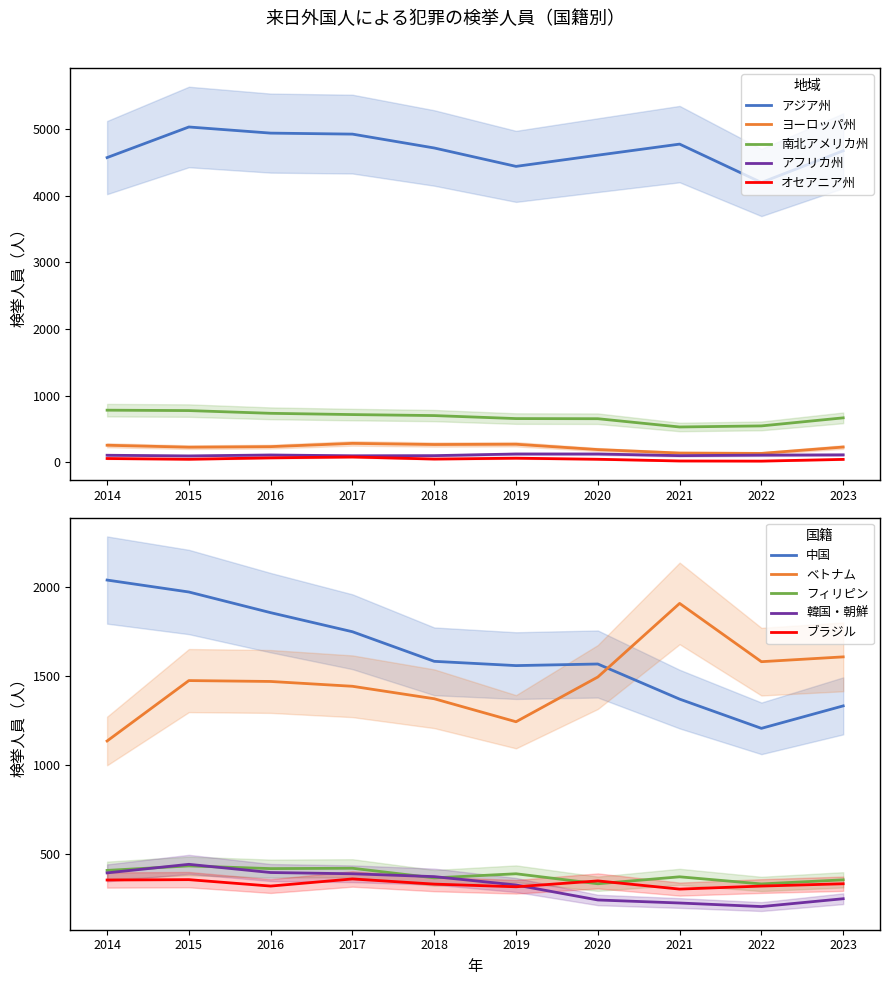

The オセアニア州 series shows 51 at 2018. True or false?

True